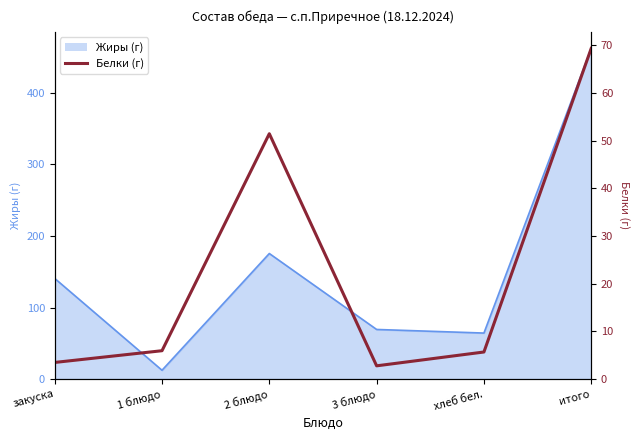

Count the number of values greater than 5.

4